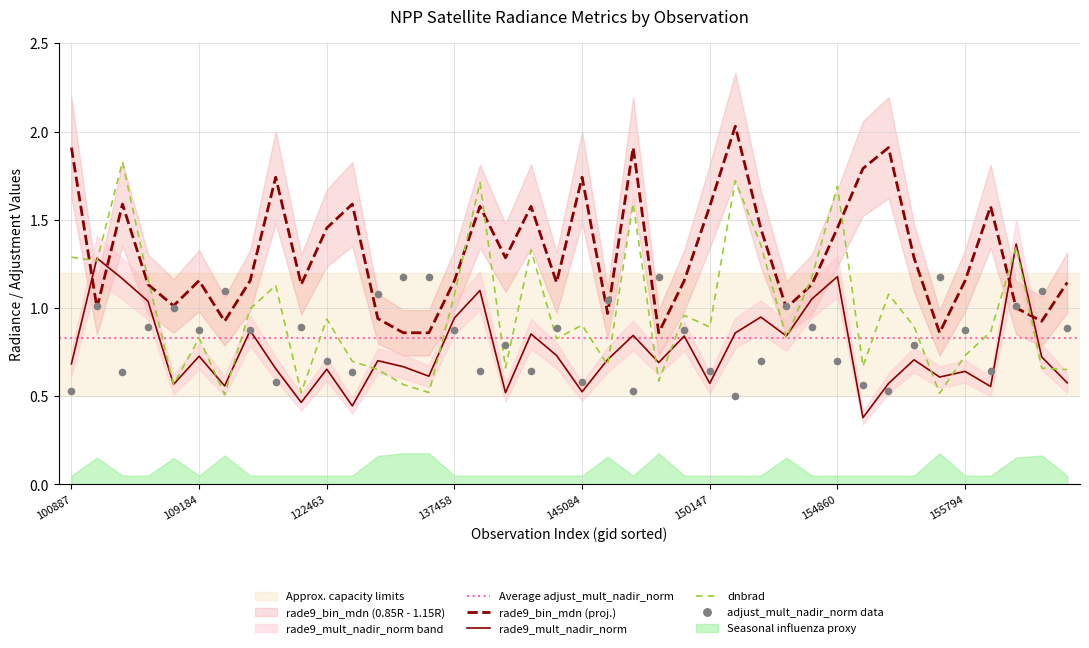

True or false: dnbrad and rade9_bin_mdn (proj.) cross at least once.

True